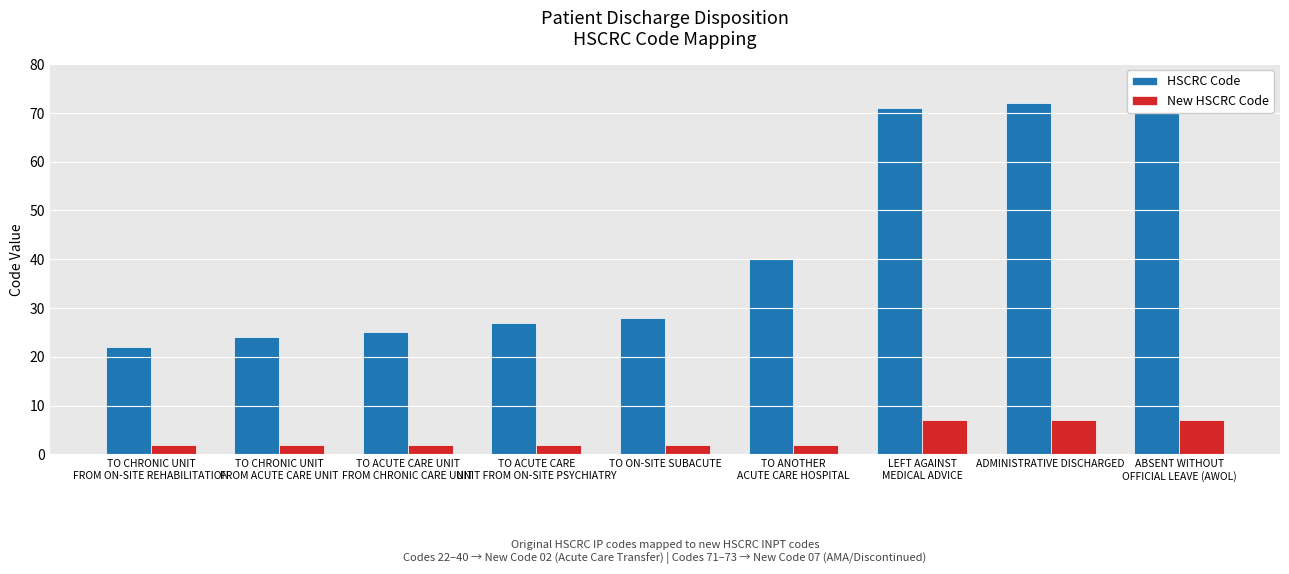

True or false: New HSCRC Code has a value of 1 at TO ACUTE CARE
UNIT FROM ON-SITE PSYCHIATRY.

False